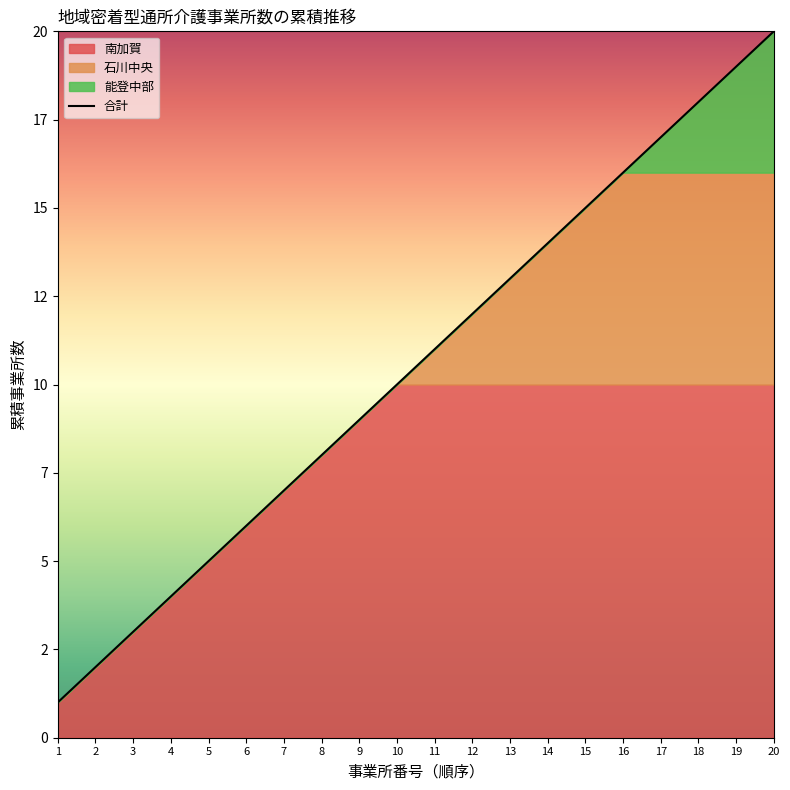

At which category does the chart reach its minimum across all series?

1